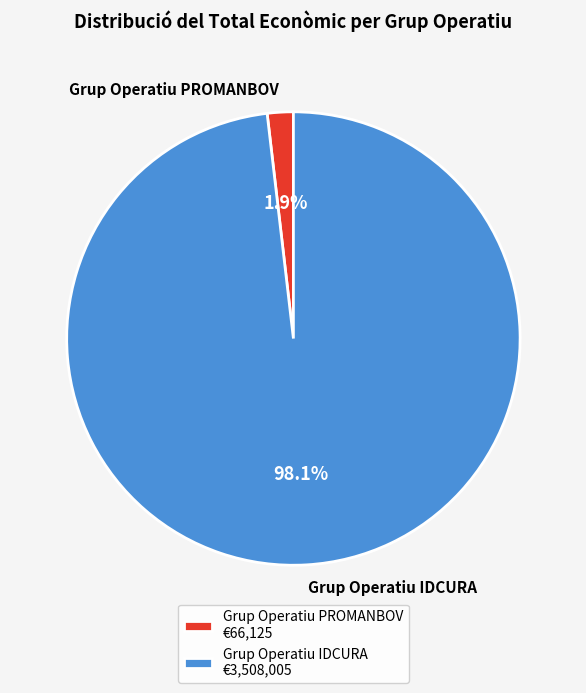

True or false: Grup Operatiu PROMANBOV accounts for 2% of the total.

True